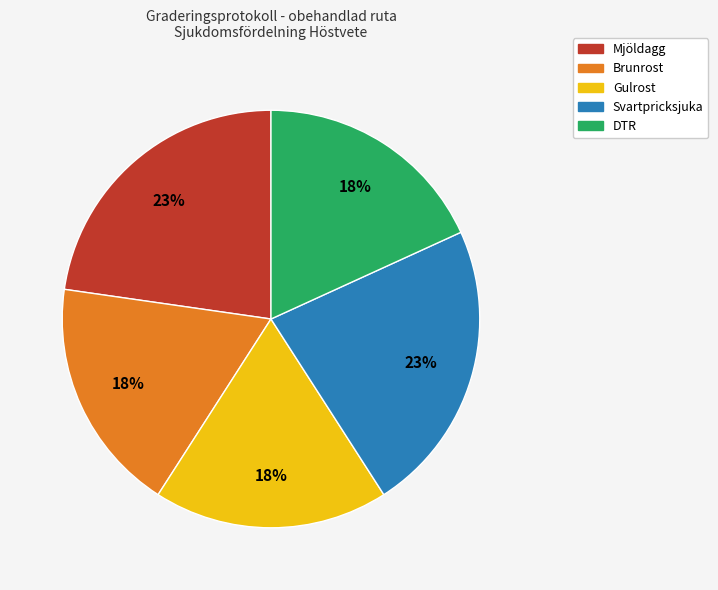

Count the number of slices in the pie.

5